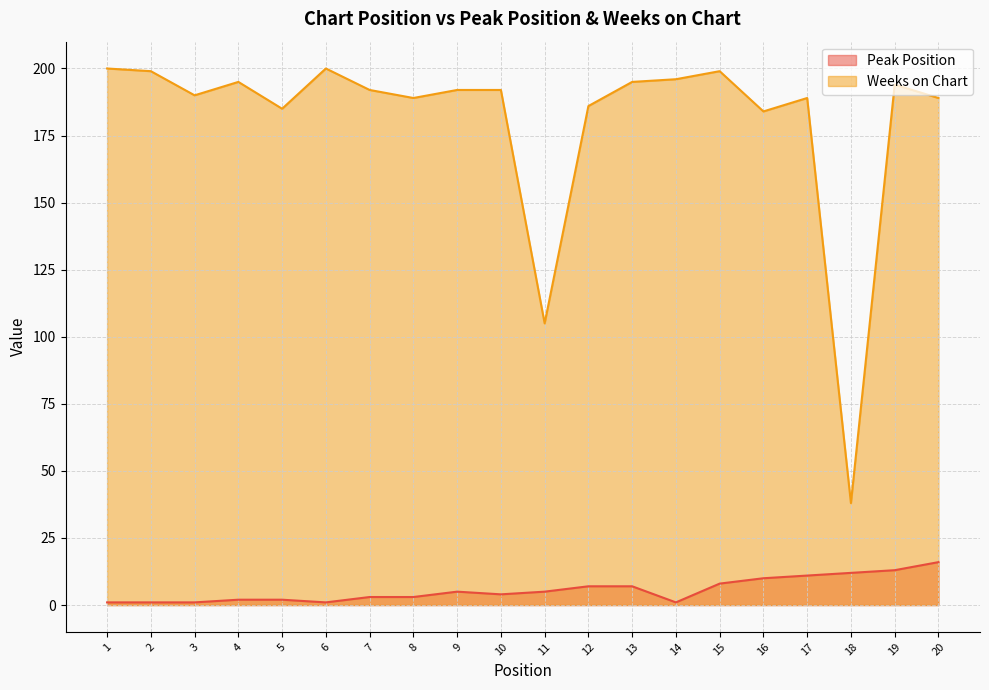

True or false: Peak Position and Weeks on Chart cross at least once.

False